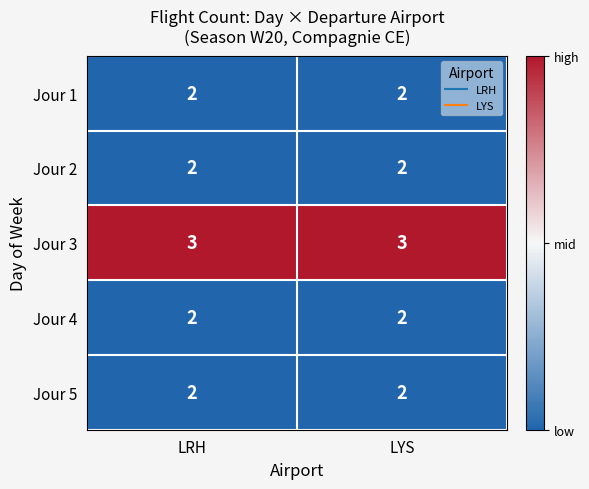

What is the sum of the Jour 4 values at LYS and LRH?

4